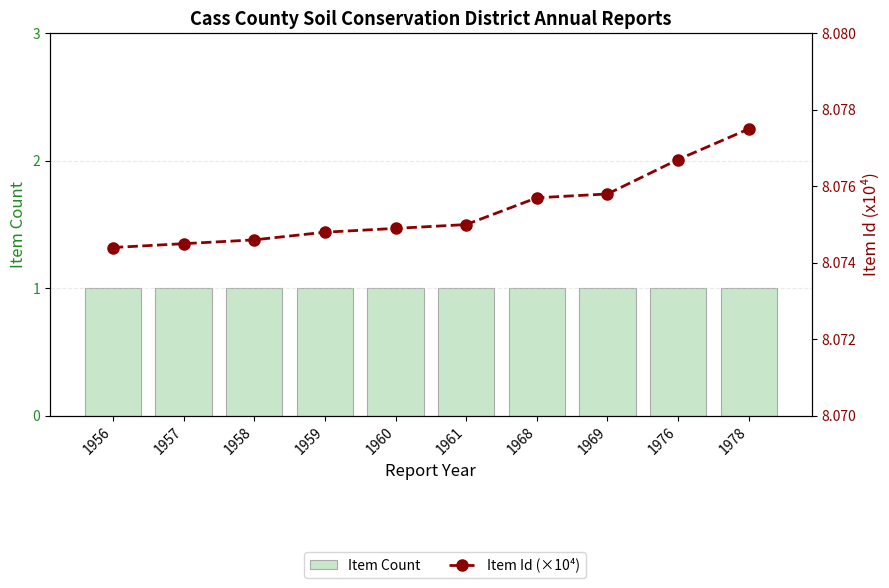

What is the highest value of the Item Id (×10⁴) series?

8.1